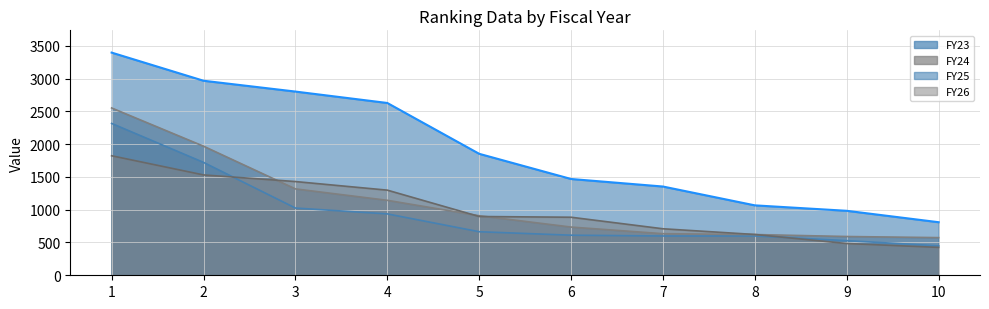

Which series changed the most between 6 and 8?

FY25